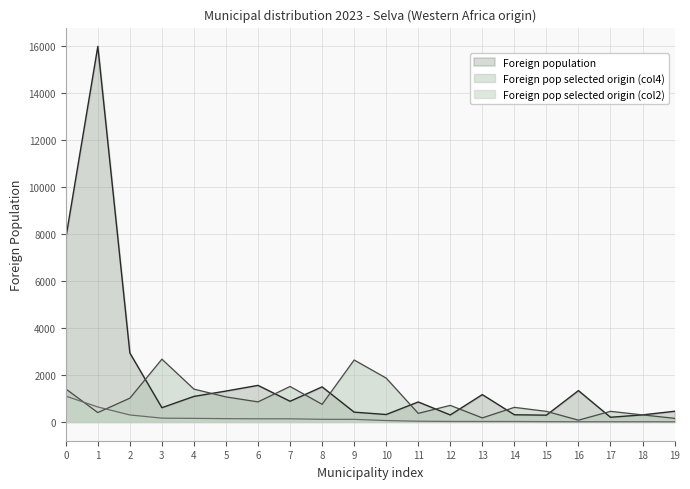

Rank the series by their maximum value, from highest to lowest.

Foreign population, Foreign pop selected origin (col4), Foreign pop selected origin (col2)